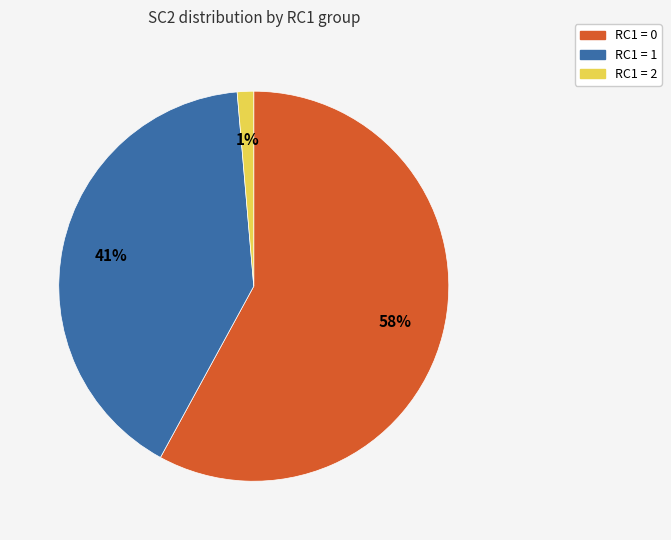

To the nearest percent, what is the difference between the largest and smallest slice percentages?

57%